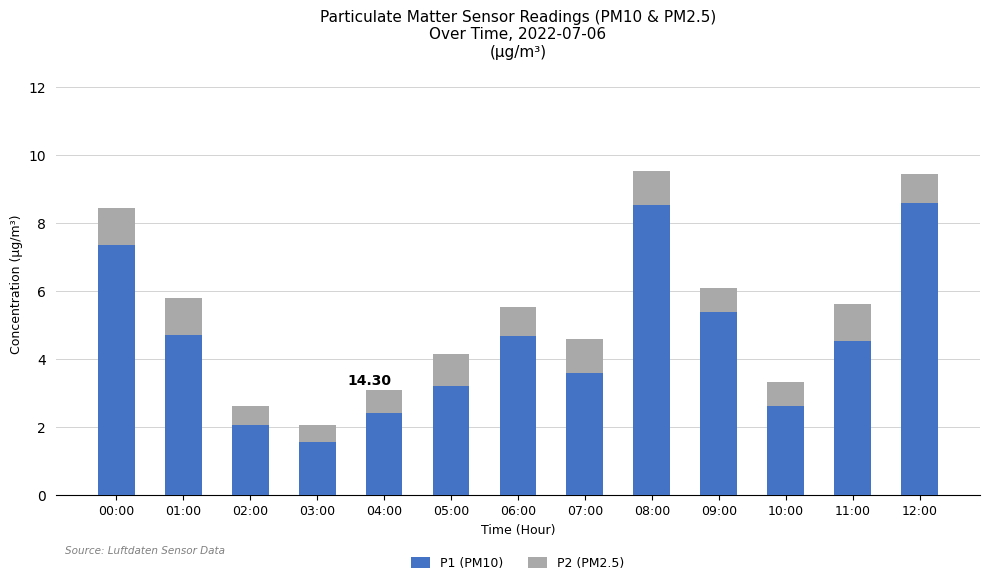

How many data points in P1 (PM10) are less than 4?

6